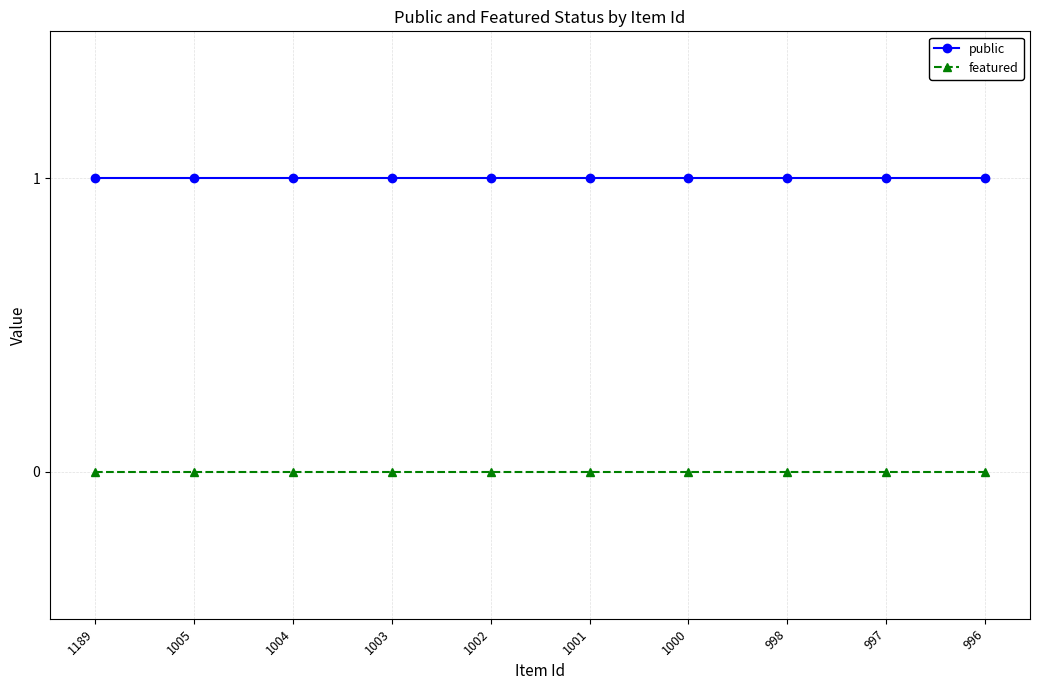

What are all the series names shown in the legend?

public, featured